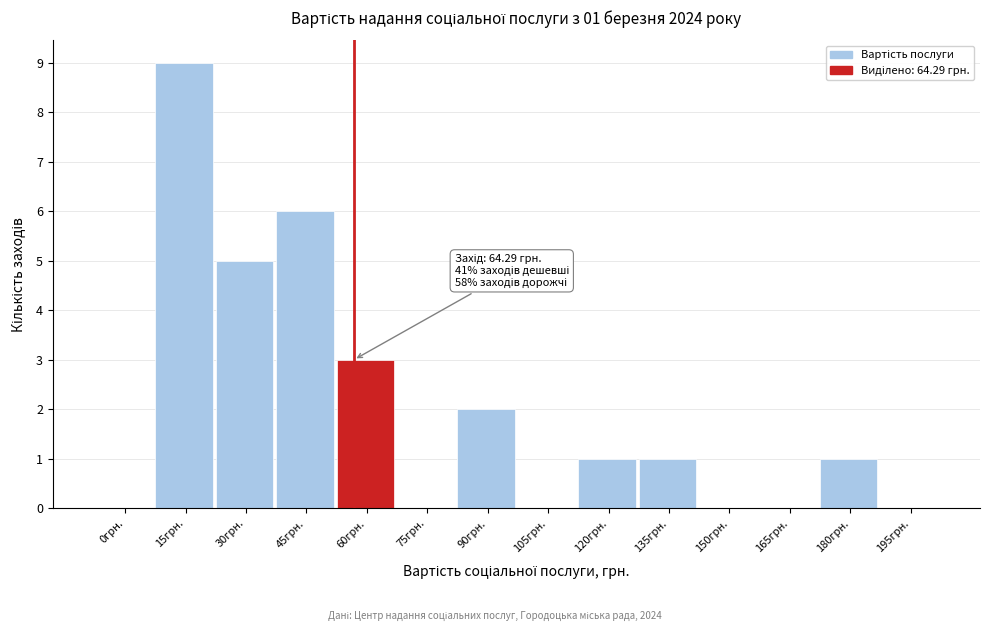

Reading left to right, list all the values displayed in this chart.

0грн.=0	15грн.=9	30грн.=5	45грн.=6	60грн.=3	75грн.=0	90грн.=2	105грн.=0	120грн.=1	135грн.=1	150грн.=0	165грн.=0	180грн.=1	195грн.=0